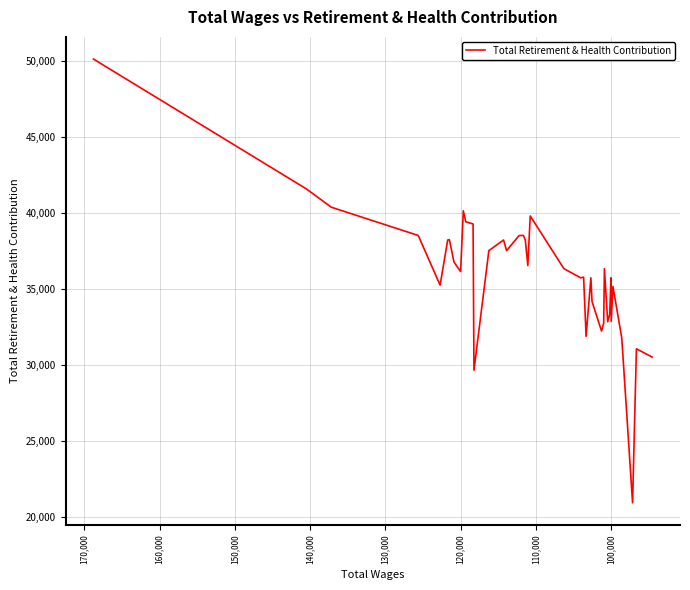

What is the difference between the maximum and minimum values?

29194